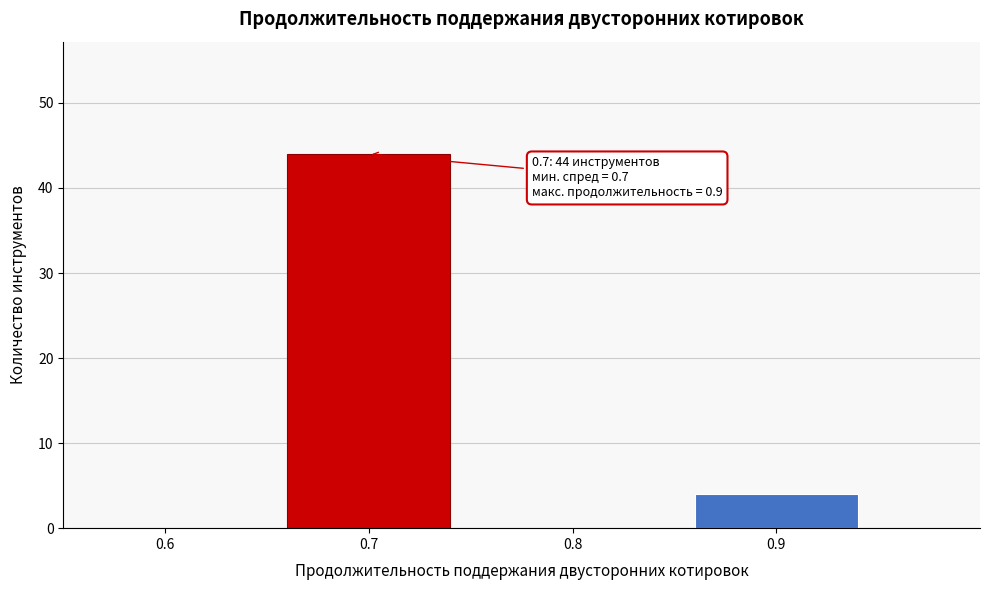

Over which range of the x-axis is the bar tallest?

0.65 to 0.75